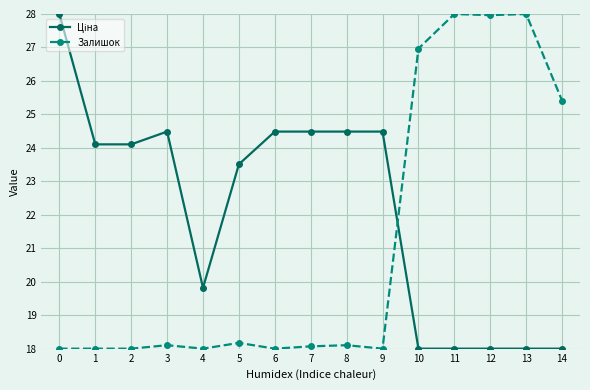

Where is Залишок nearest to the value 23?

14